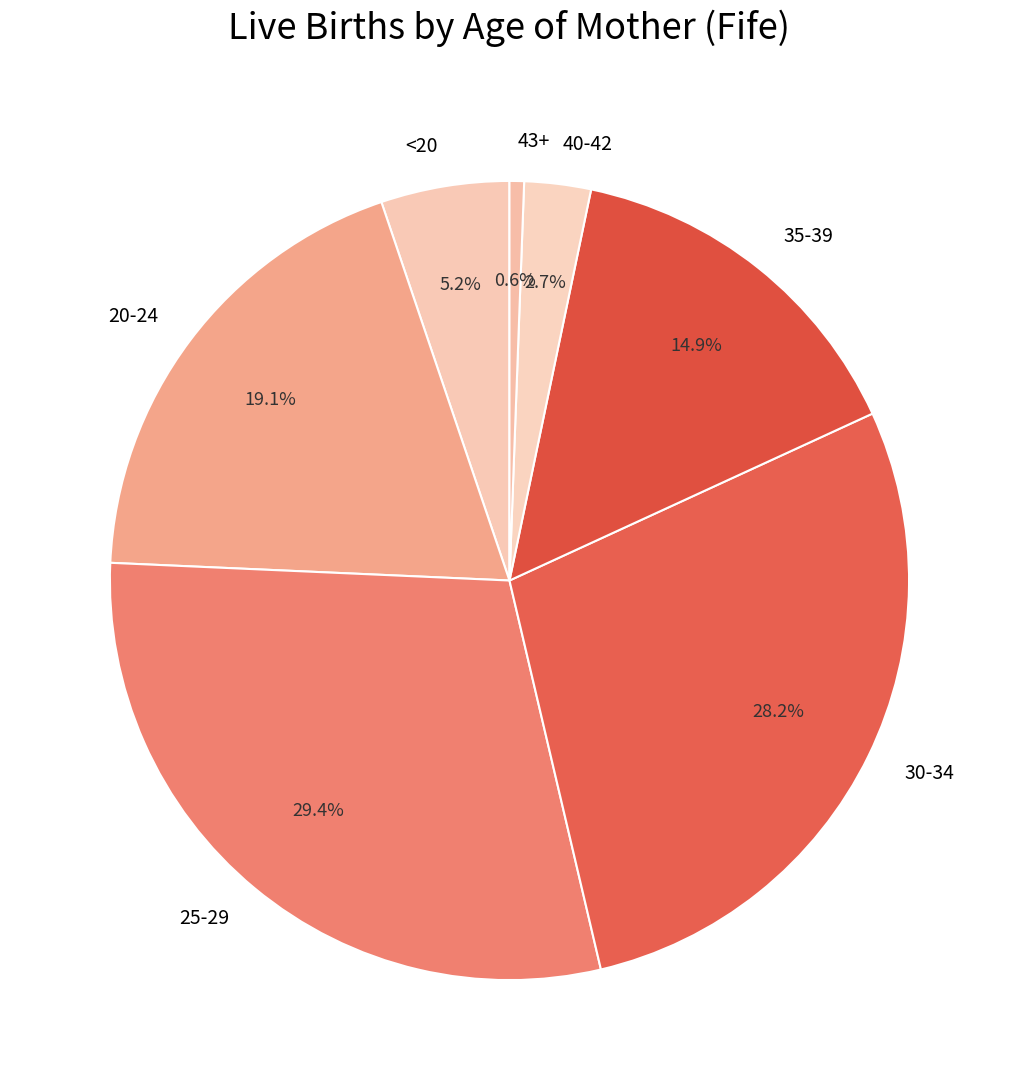

True or false: 30-34 accounts for 13% of the total.

False